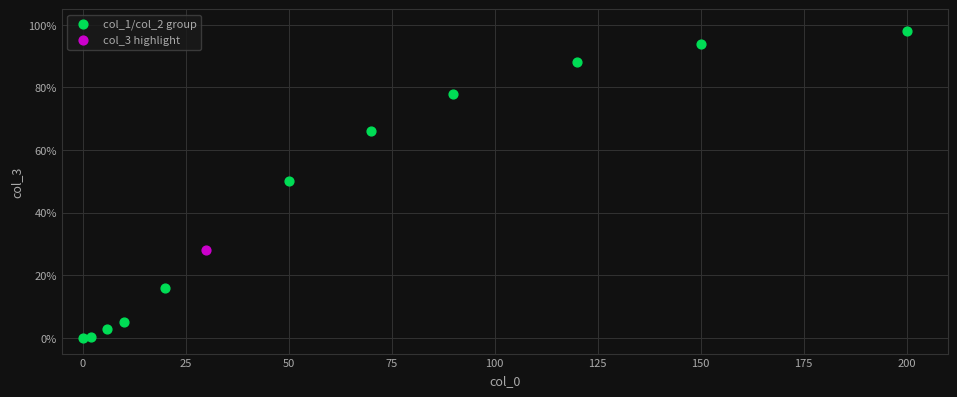

What are all the series names shown in the legend?

col_1/col_2 group, col_3 highlight